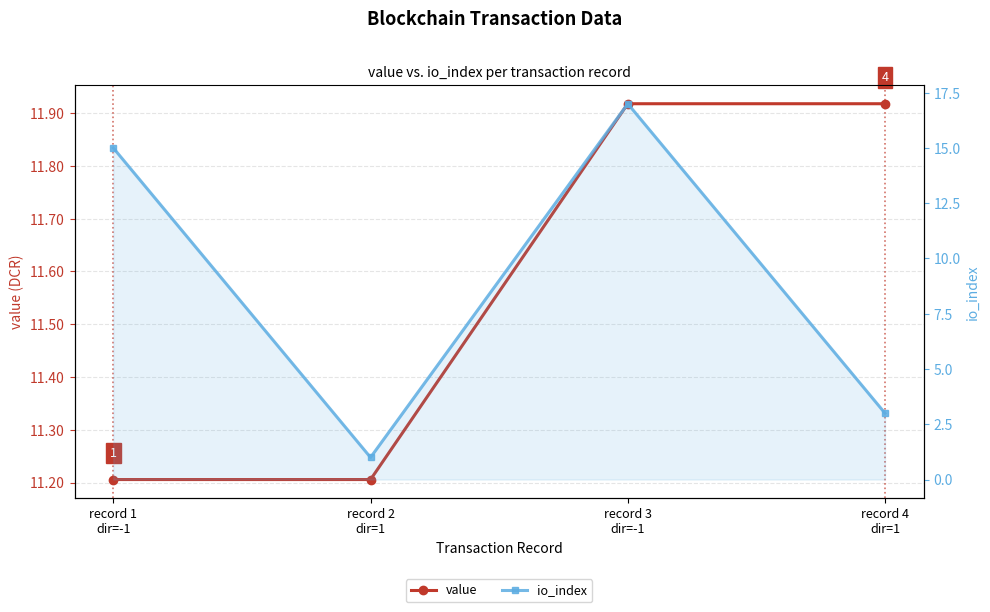

What is the total value across all series at record 4
dir=1?

14.9